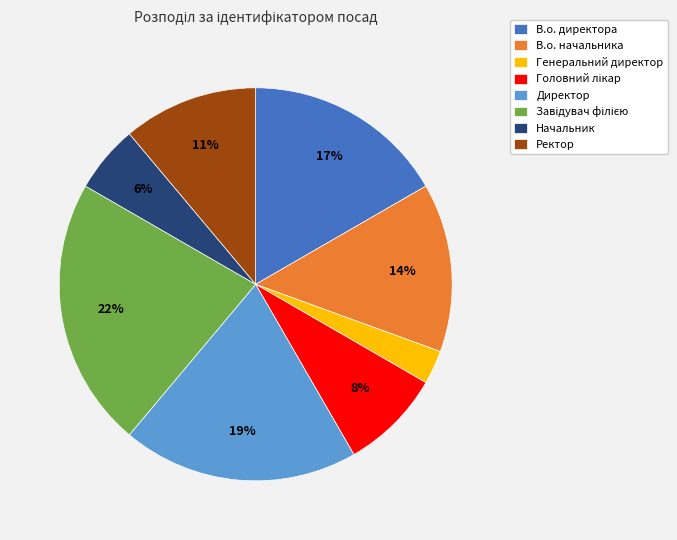

Is В.о. директора the majority of the pie?

No